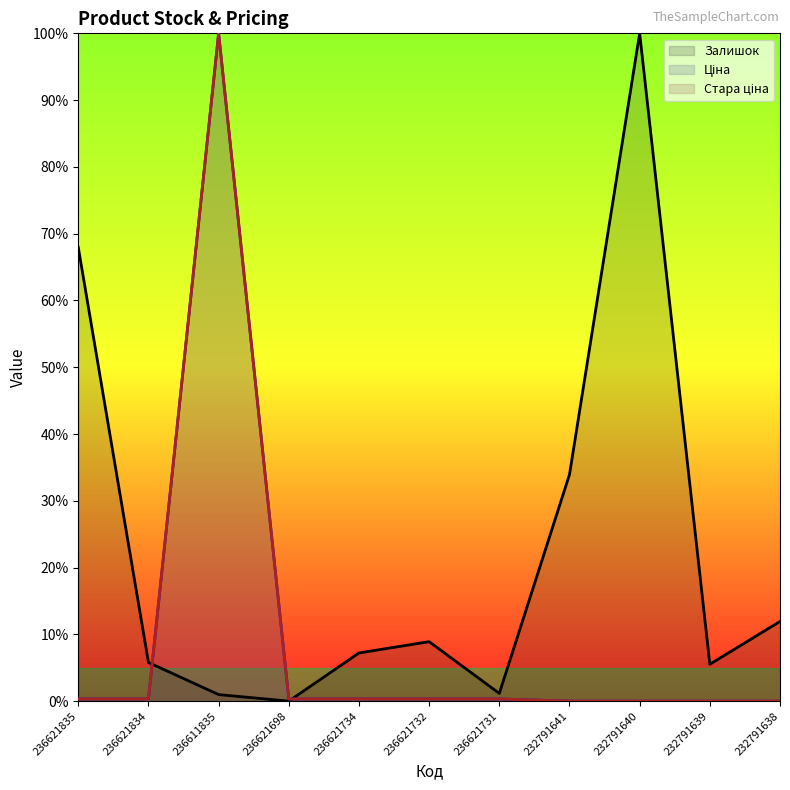

Where do Залишок and Стара ціна first cross each other?

236621834 and 236611835